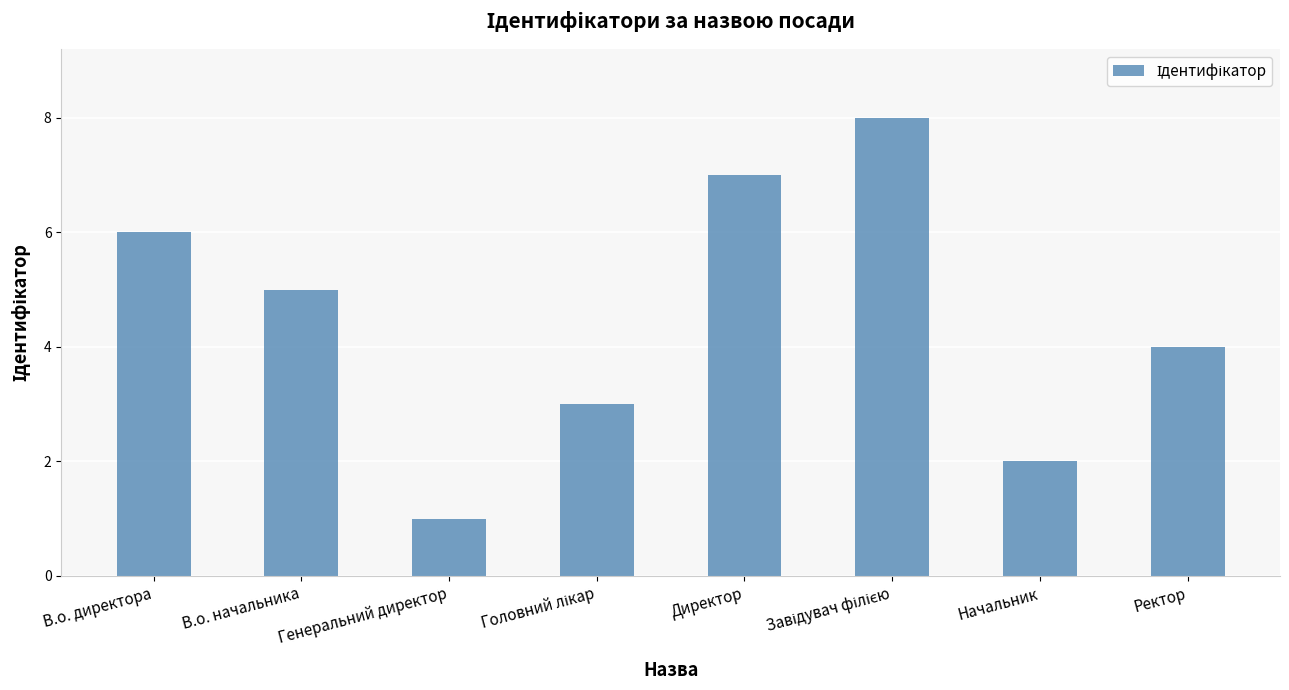

What position from the right is Директор?

4